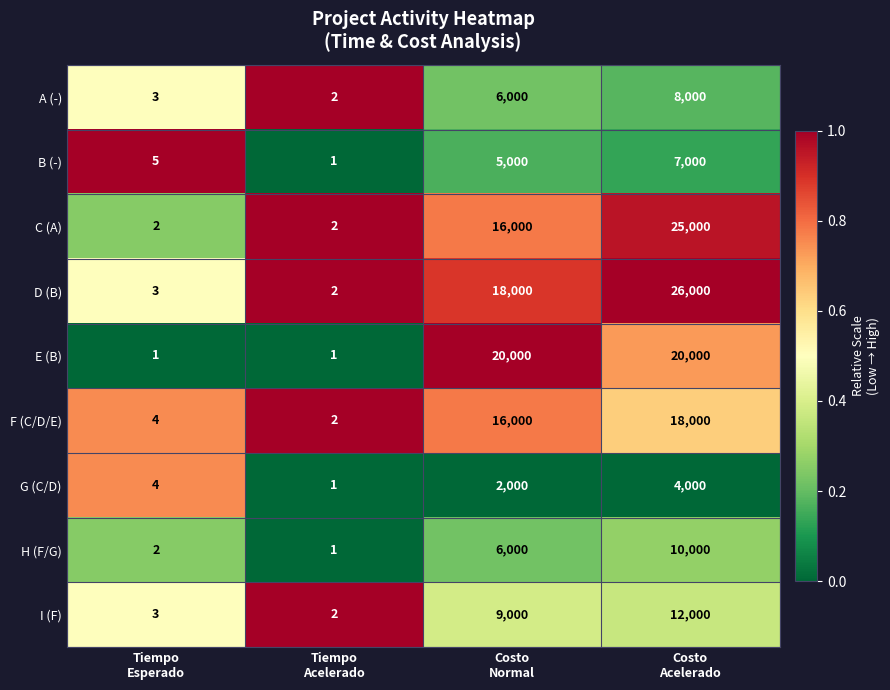

What is the greatest value displayed?

26000